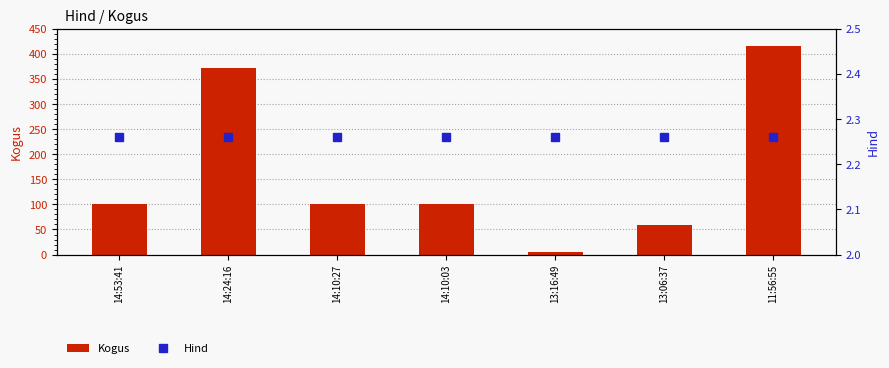

What is the minimum value for Hind?

2.3